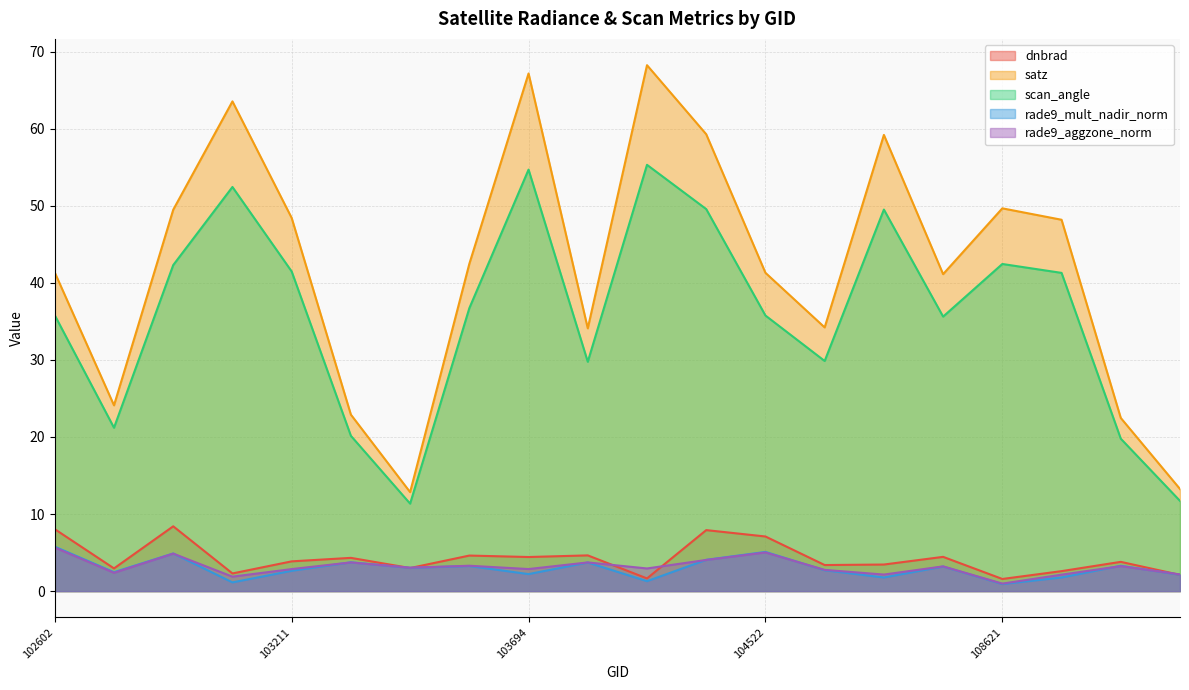

What is the sum of the dnbrad values at 108974 and 109320?

4.7